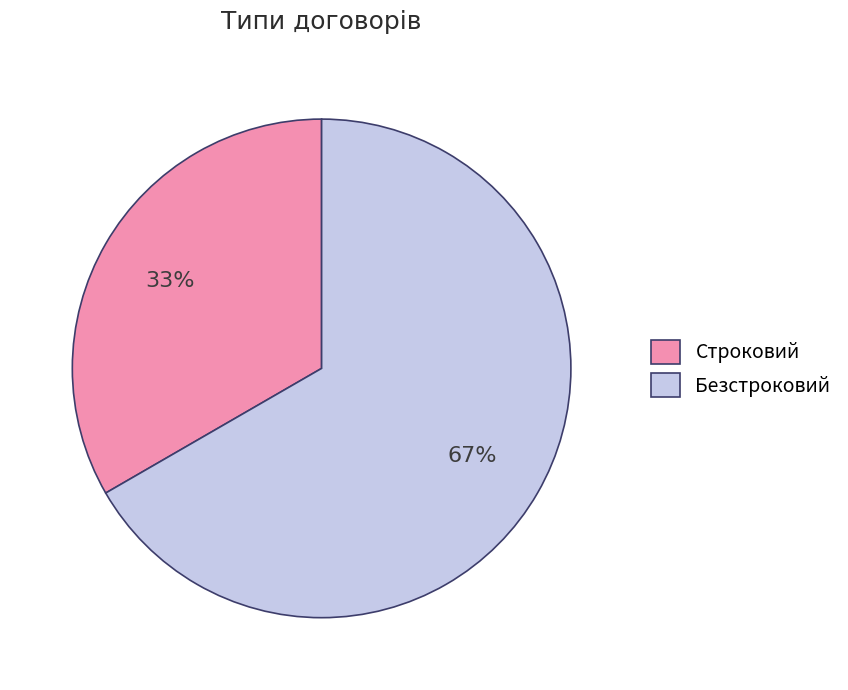

What is the ratio of the value at Строковий to the value at Безстроковий?

0.5